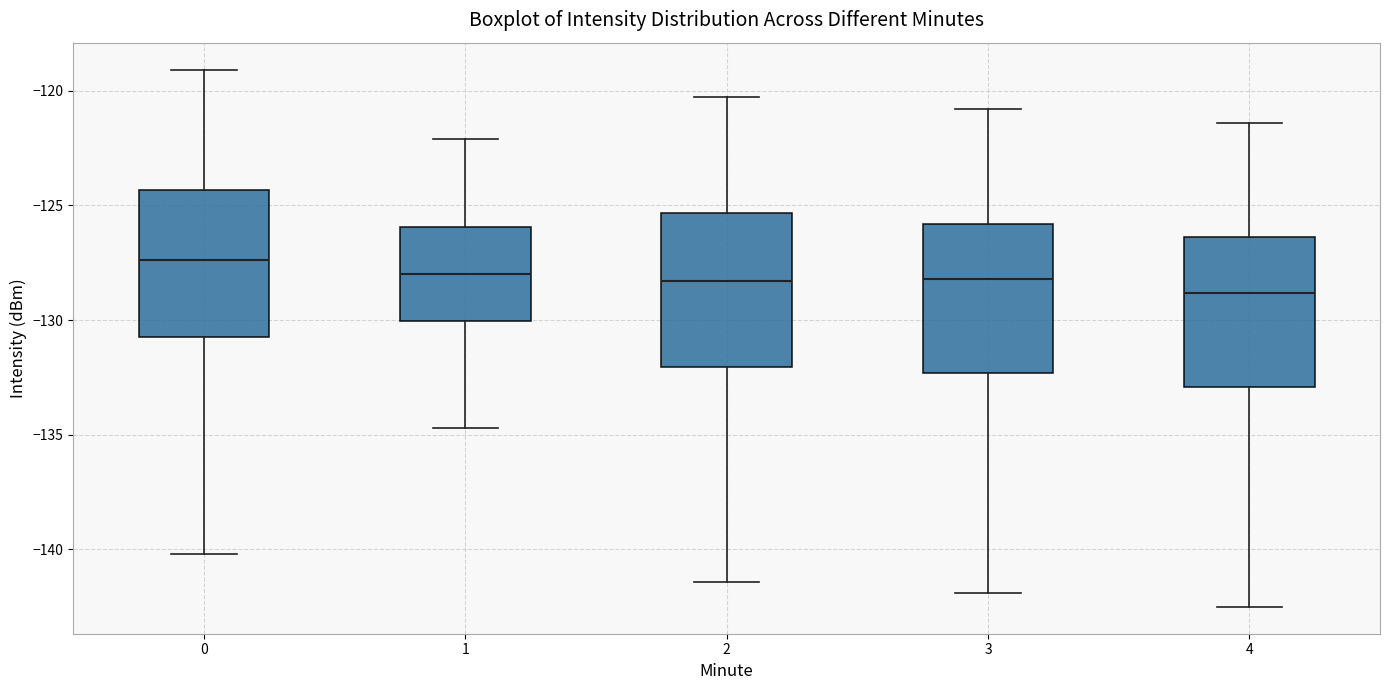

Which box's median line is the lowest?

4